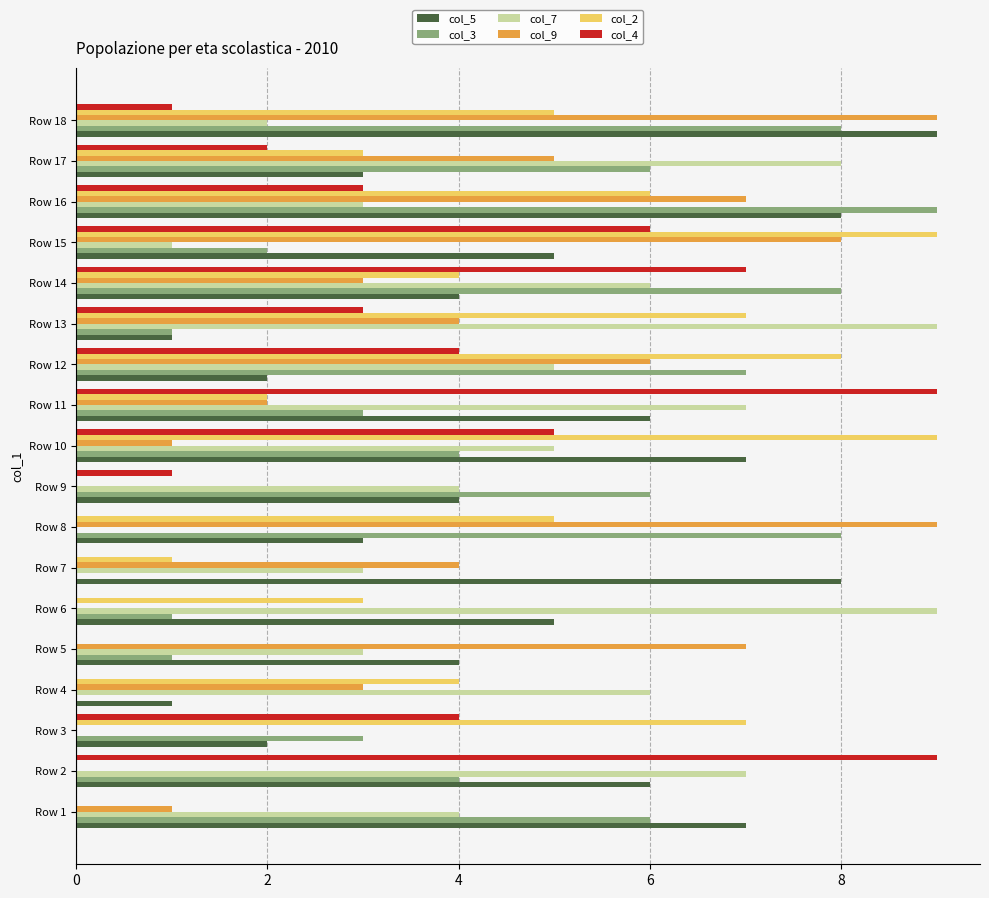

What is the greatest value displayed?

9